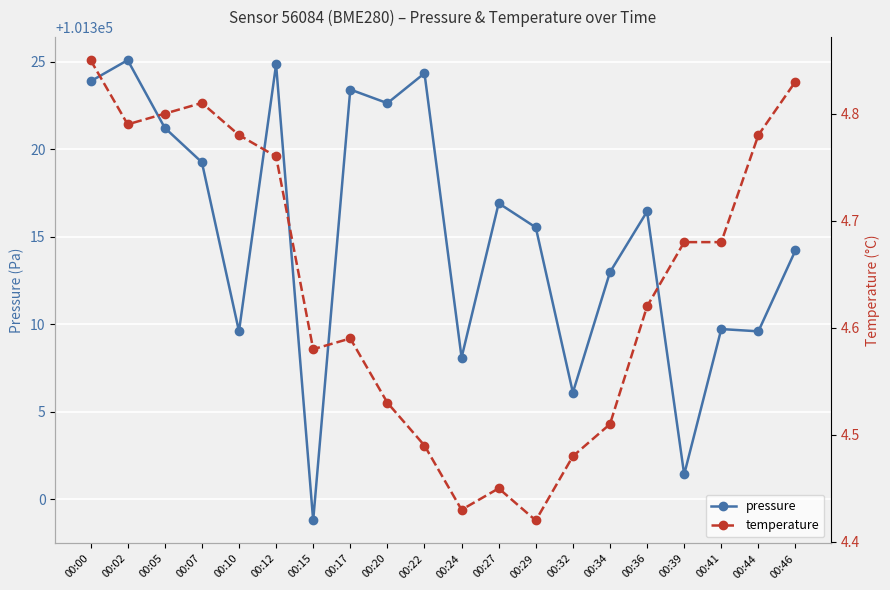

In pressure, how many points are higher than both neighbors (excluding endpoints)?

7